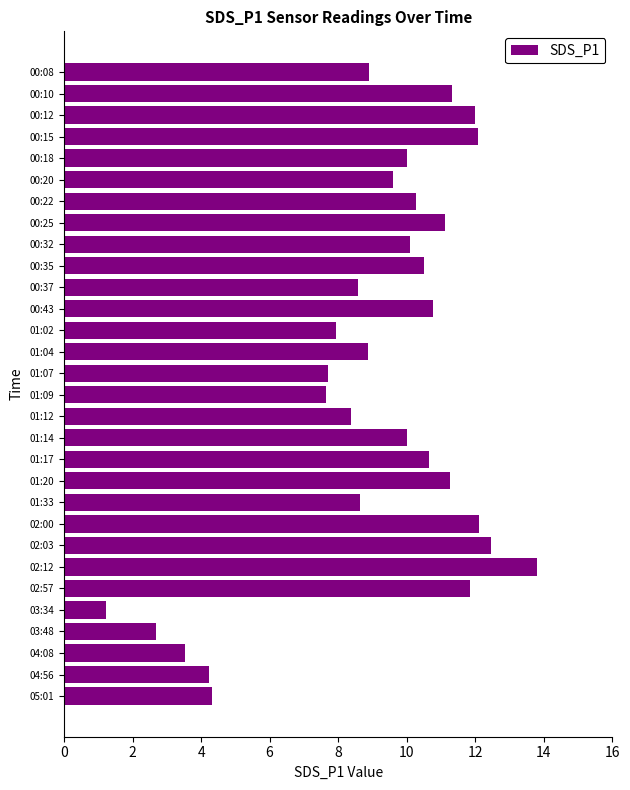

The chart shows a value of 10.1 at 00:32. True or false?

True